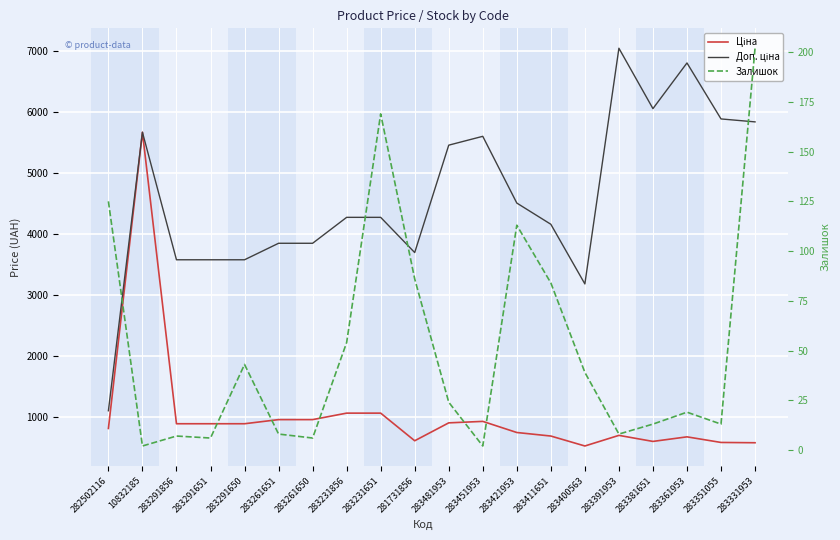

True or false: Залишок and Ціна intersect in this chart.

False